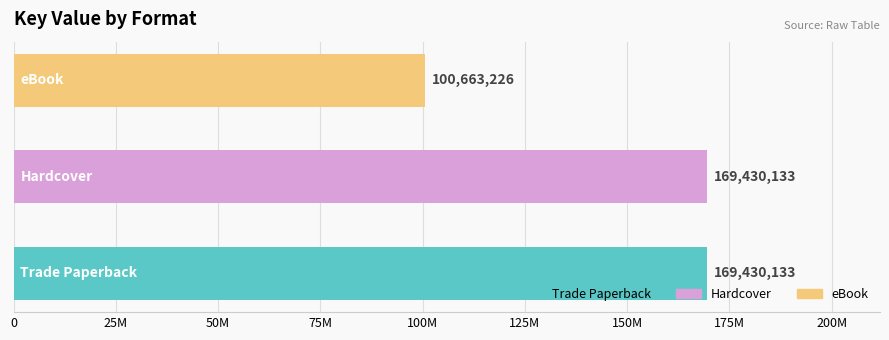

Does the chart contain any negative values?

No